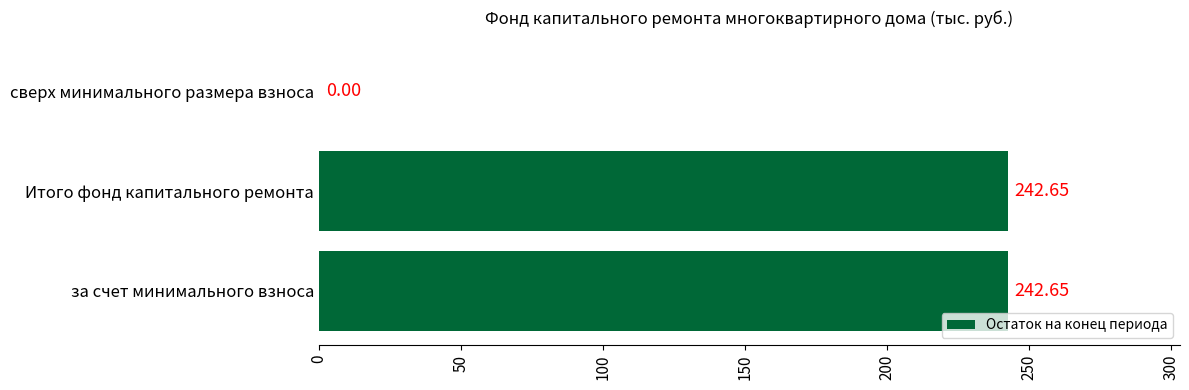

What is the sum of the values at Итого фонд капитального ремонта and сверх минимального размера взноса?

242.7